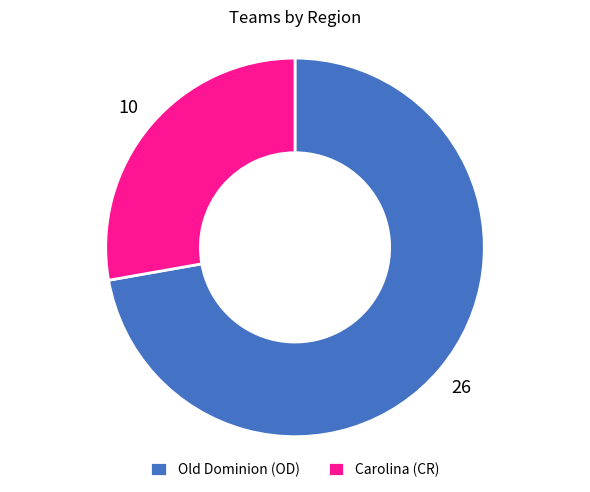

Rank the categories by value from highest to lowest.

Old Dominion (OD), Carolina (CR)